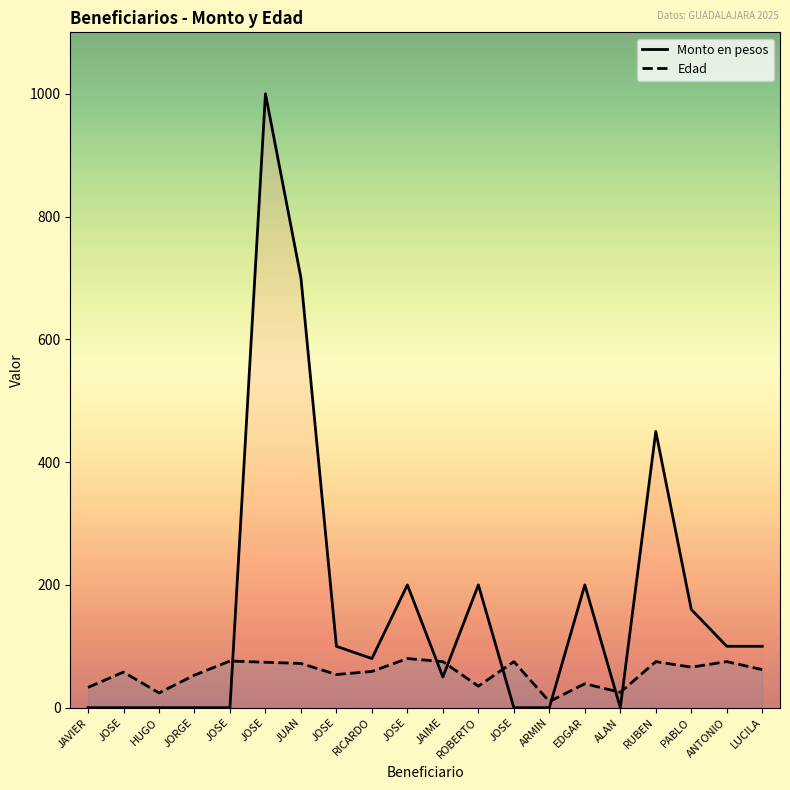

What is the sum of all Monto en pesos values?

3340